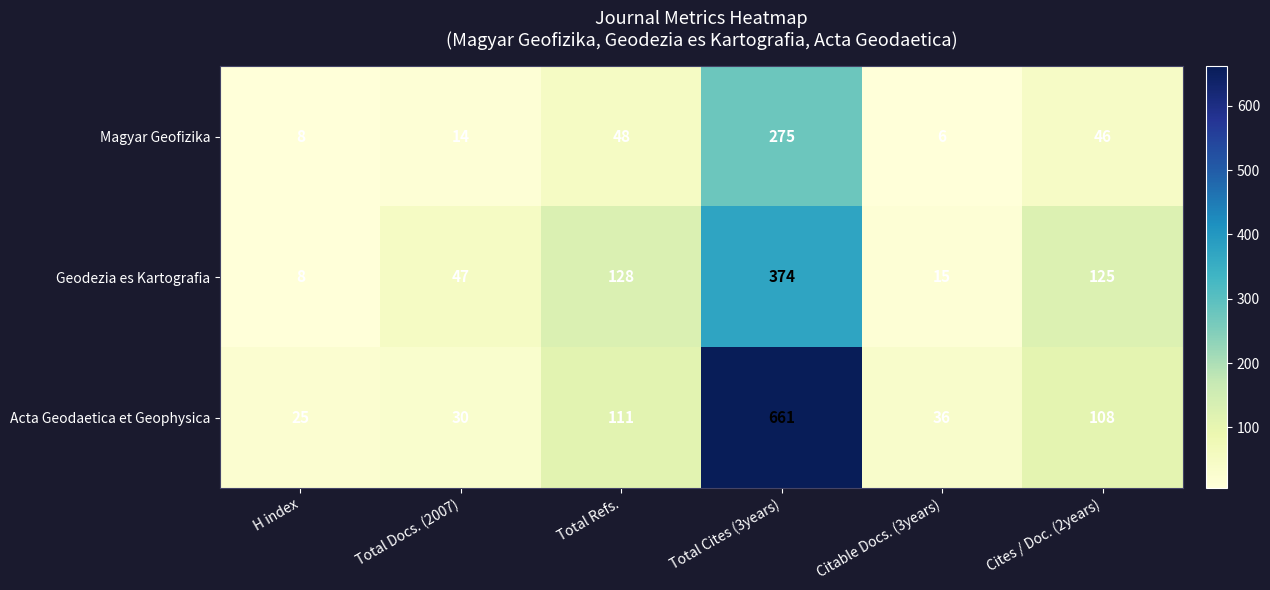

Rank the series by their maximum value, from highest to lowest.

Acta Geodaetica et Geophysica, Geodezia es Kartografia, Magyar Geofizika